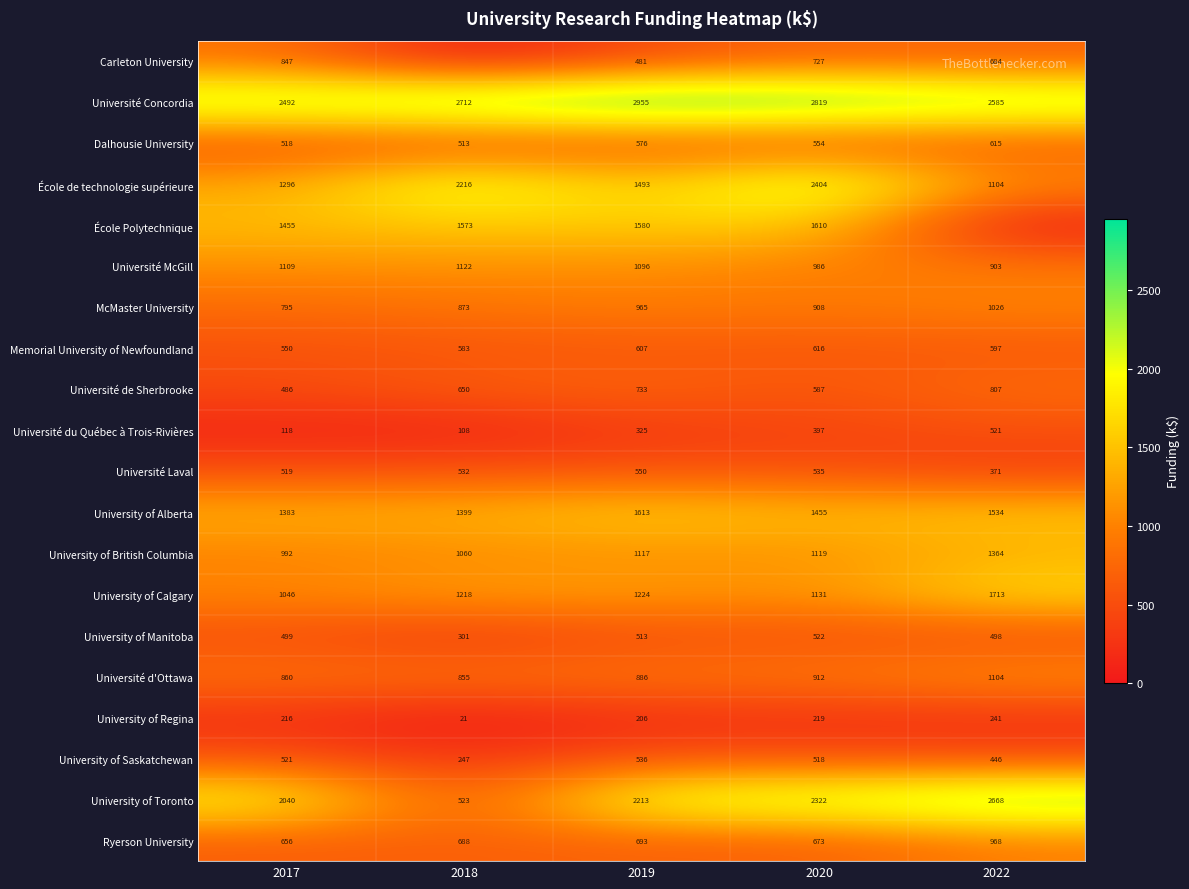

Between 2017 and 2020, which series saw the biggest shift?

École de technologie supérieure